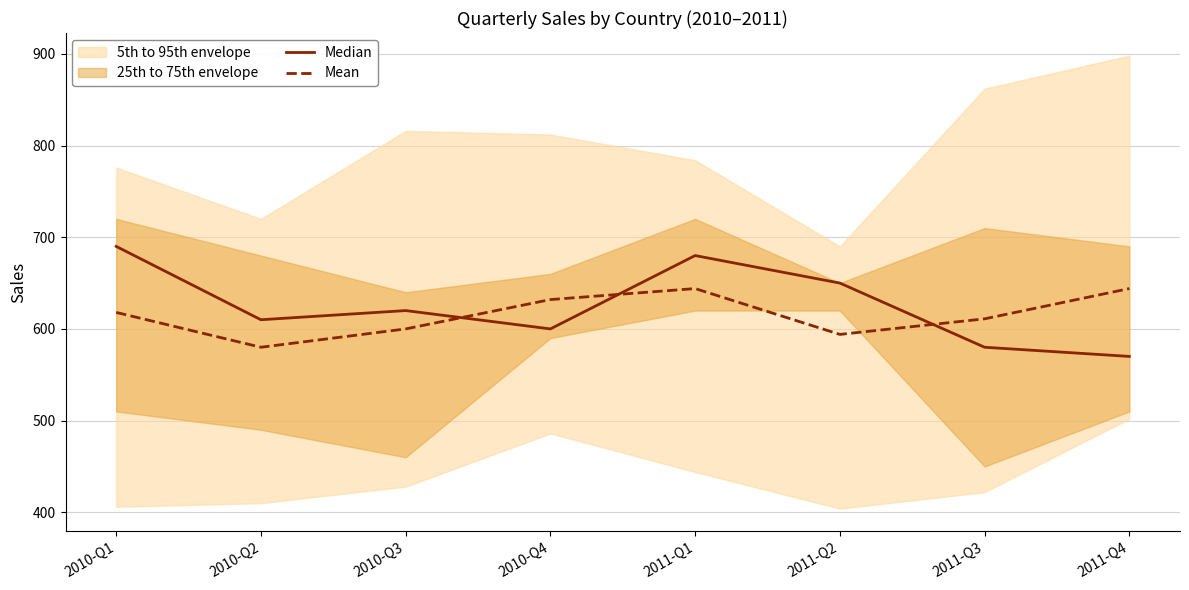

Which category has the highest value across all series?

2010-Q1